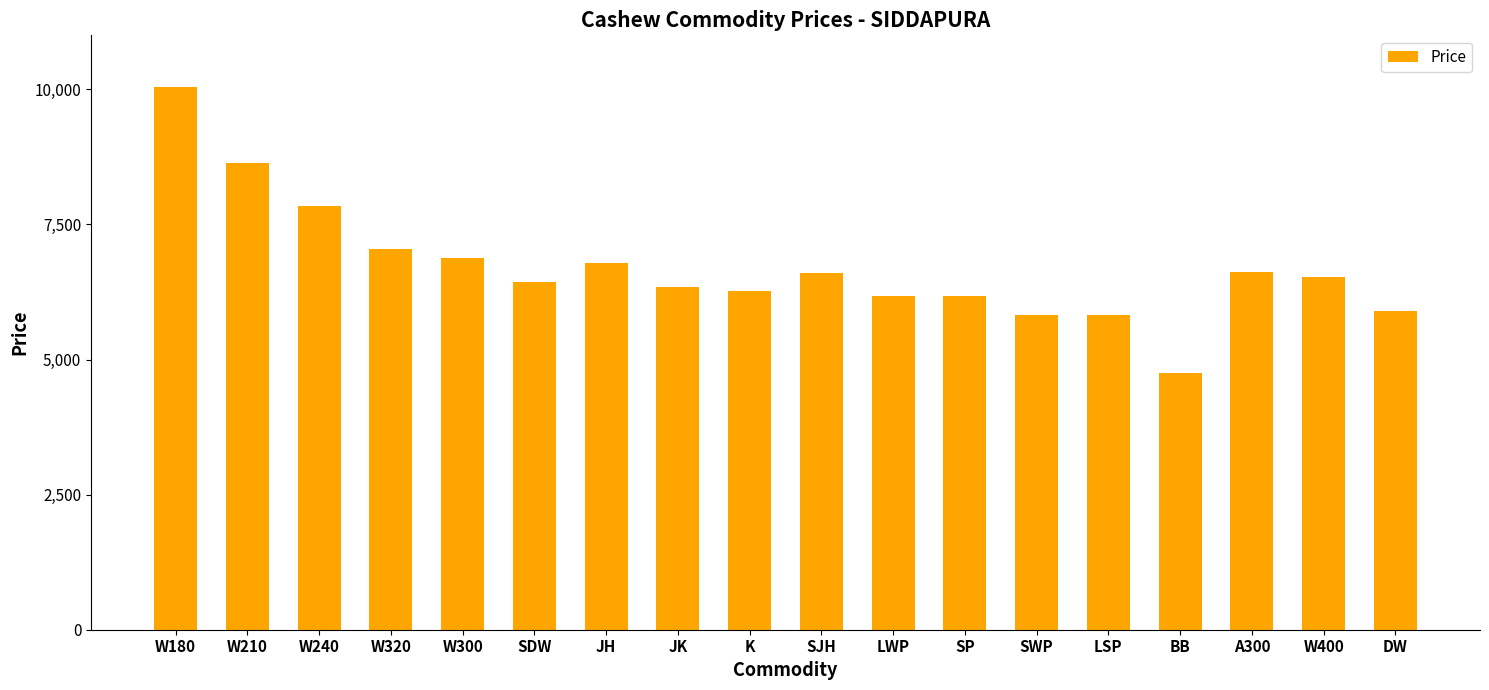

What is the ratio of the value at SJH to the value at K?

1.1